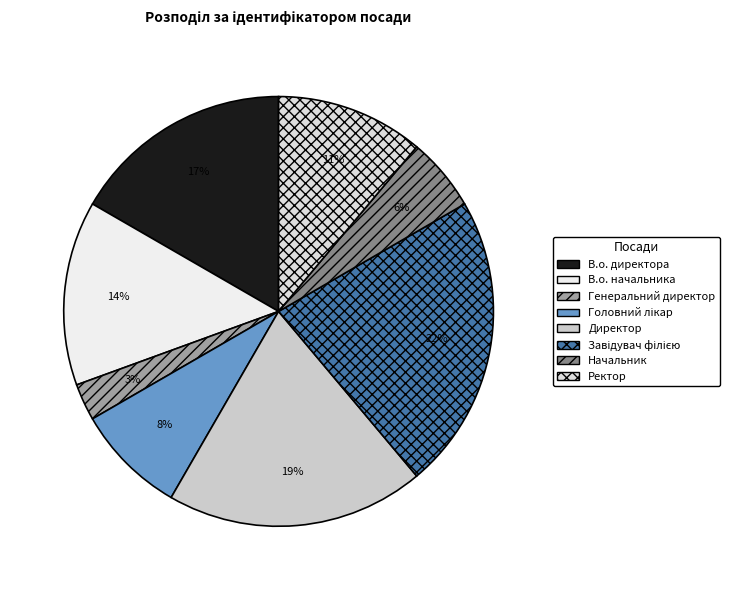

To the nearest percent, what is the difference between the largest and smallest slice percentages?

19%